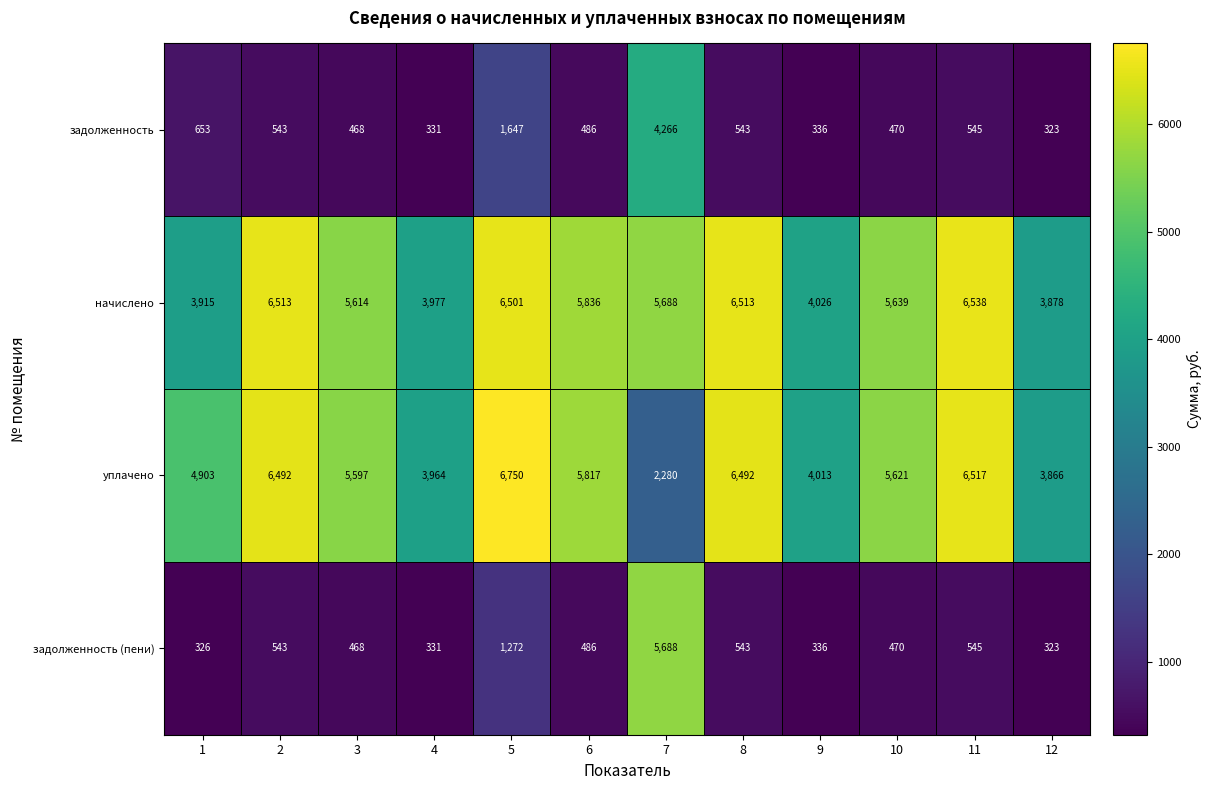

What is the sum of the задолженность (пени) values at 2 and 12?

866